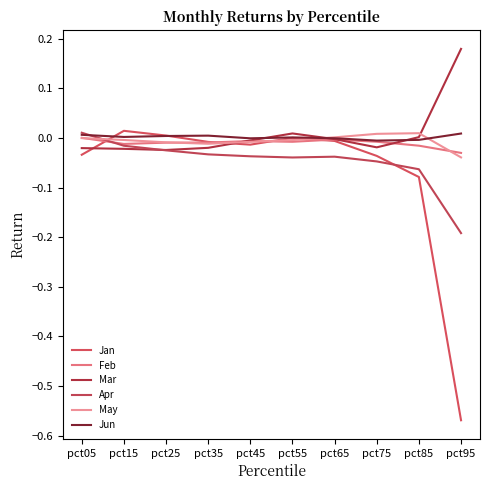

What is the difference between the maximum and minimum values in the Mar series?

0.2